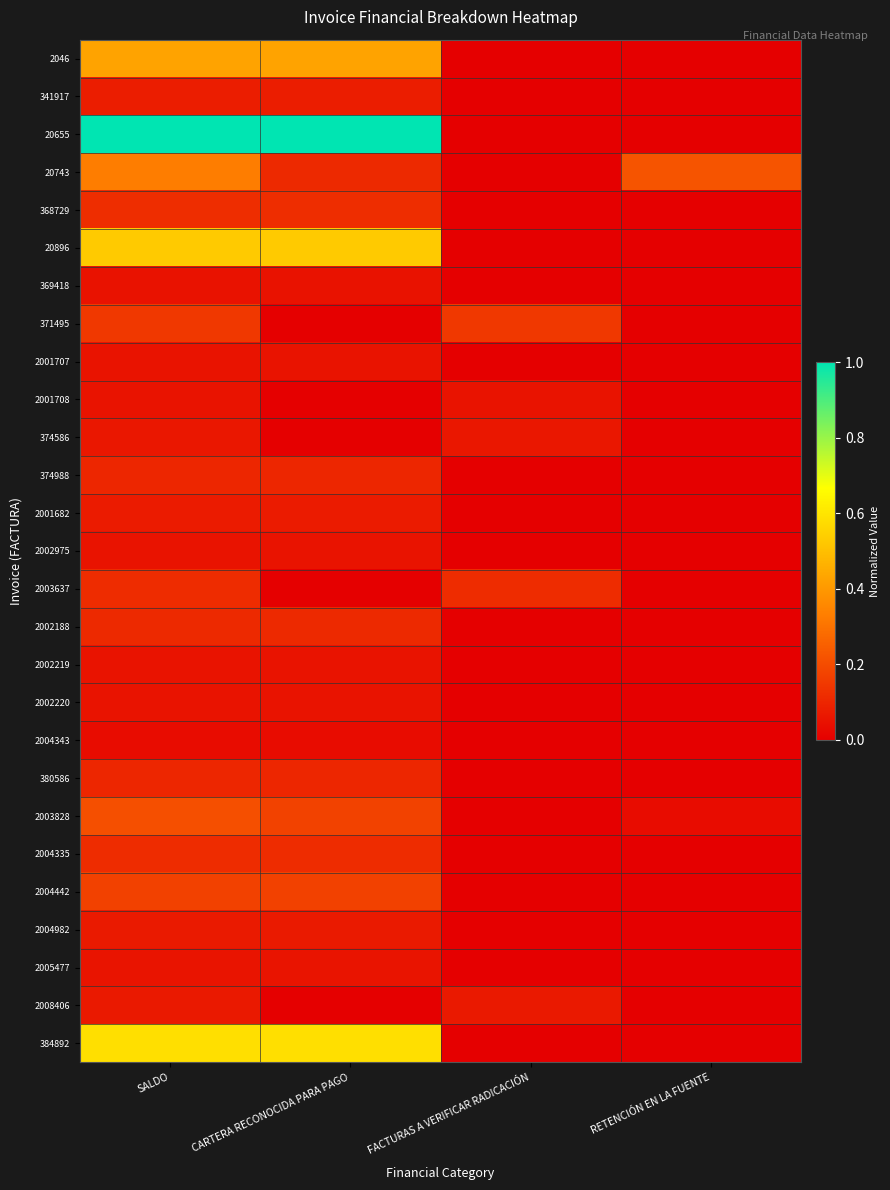

What is the total value across all series at CARTERA RECONOCIDA PARA PAGO?

4.1